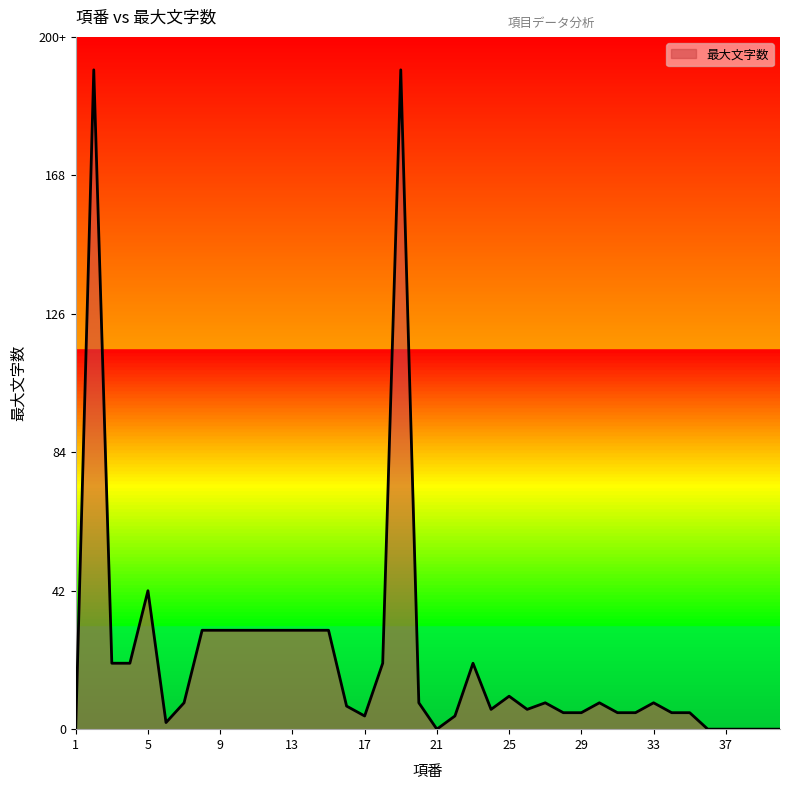

Does the chart display data point markers on the line(s)?

No